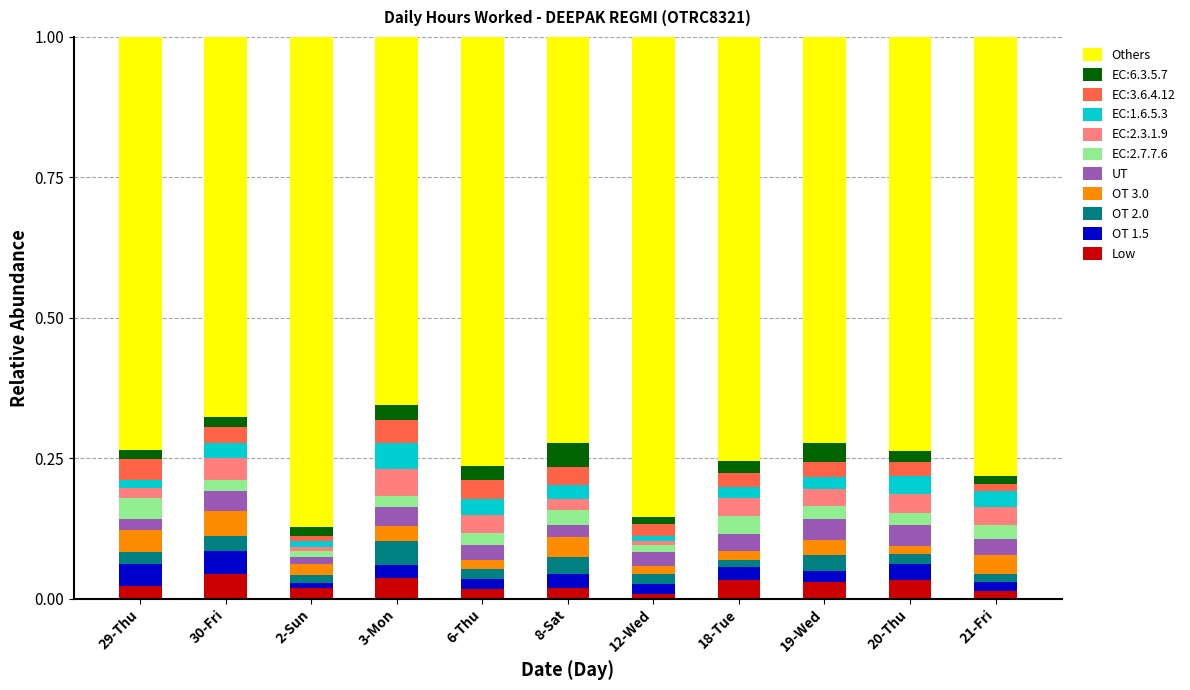

Is it true that OT 1.5 equals 0.0 at 29-Thu?

True